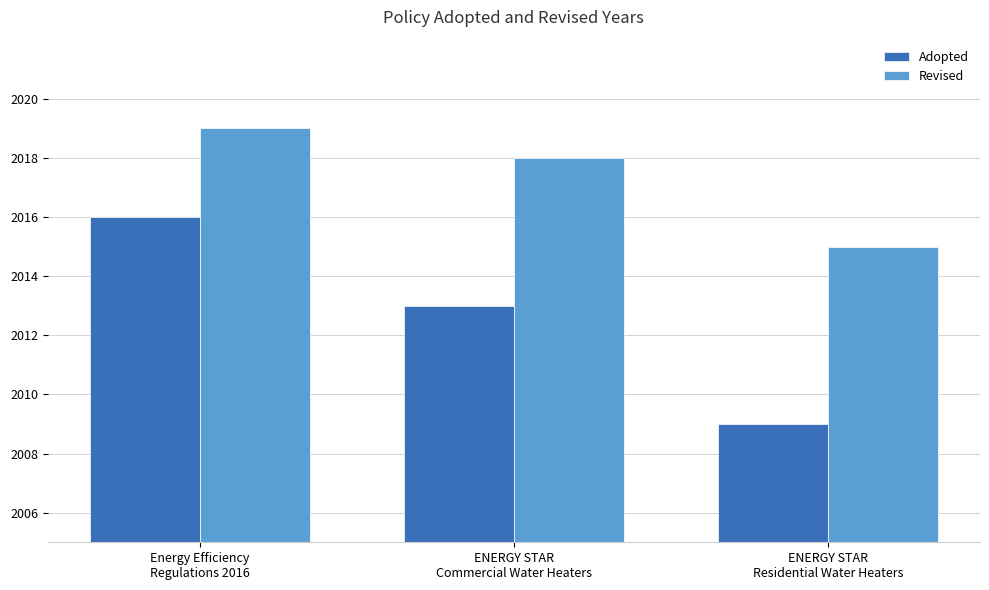

What value does the Adopted series have at Energy Efficiency
Regulations 2016?

2016